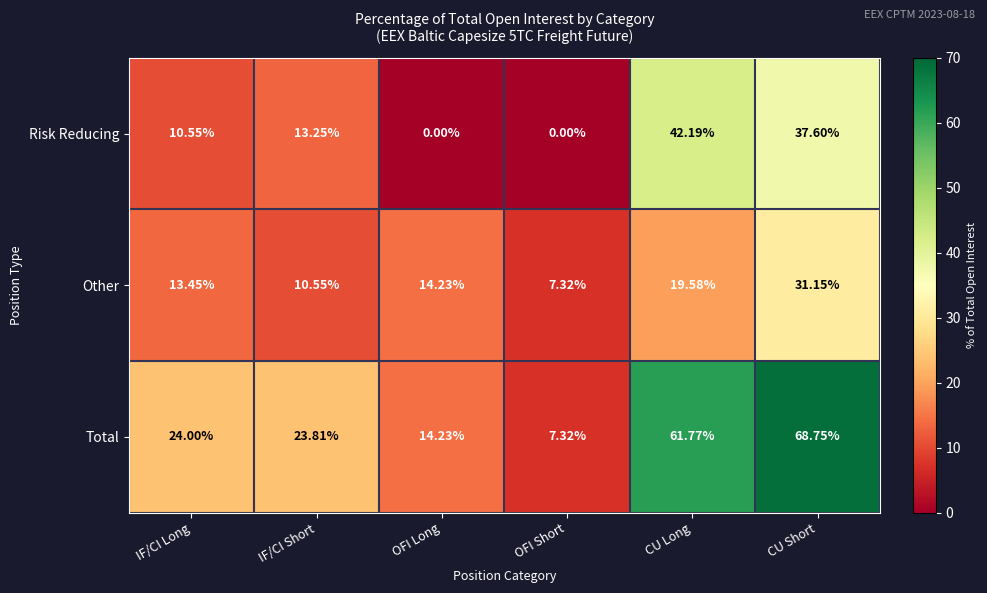

At CU Long, list the series in order from smallest to largest.

Other, Risk Reducing, Total